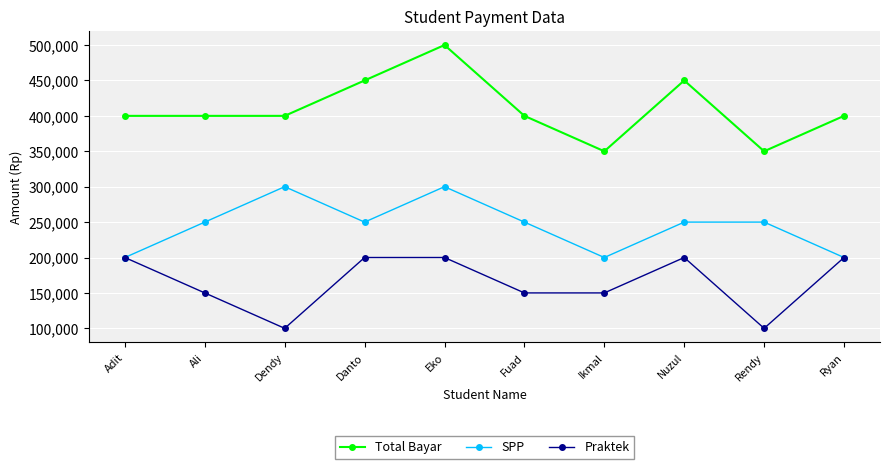

How many series are shown in this chart?

3